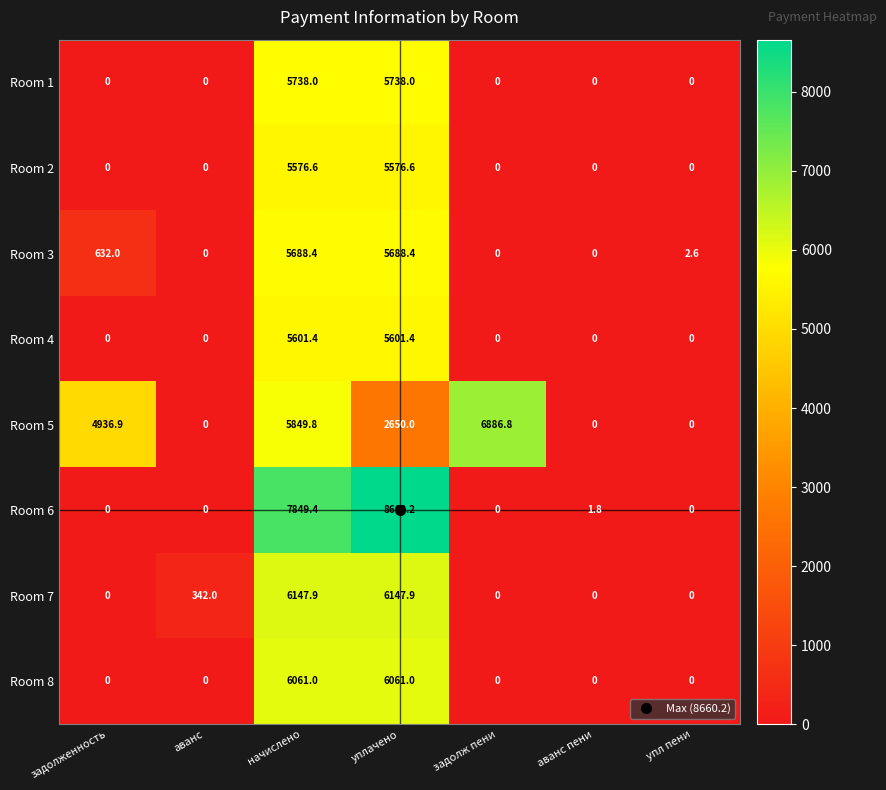

At how many categories does at least one series exceed 3486?

4